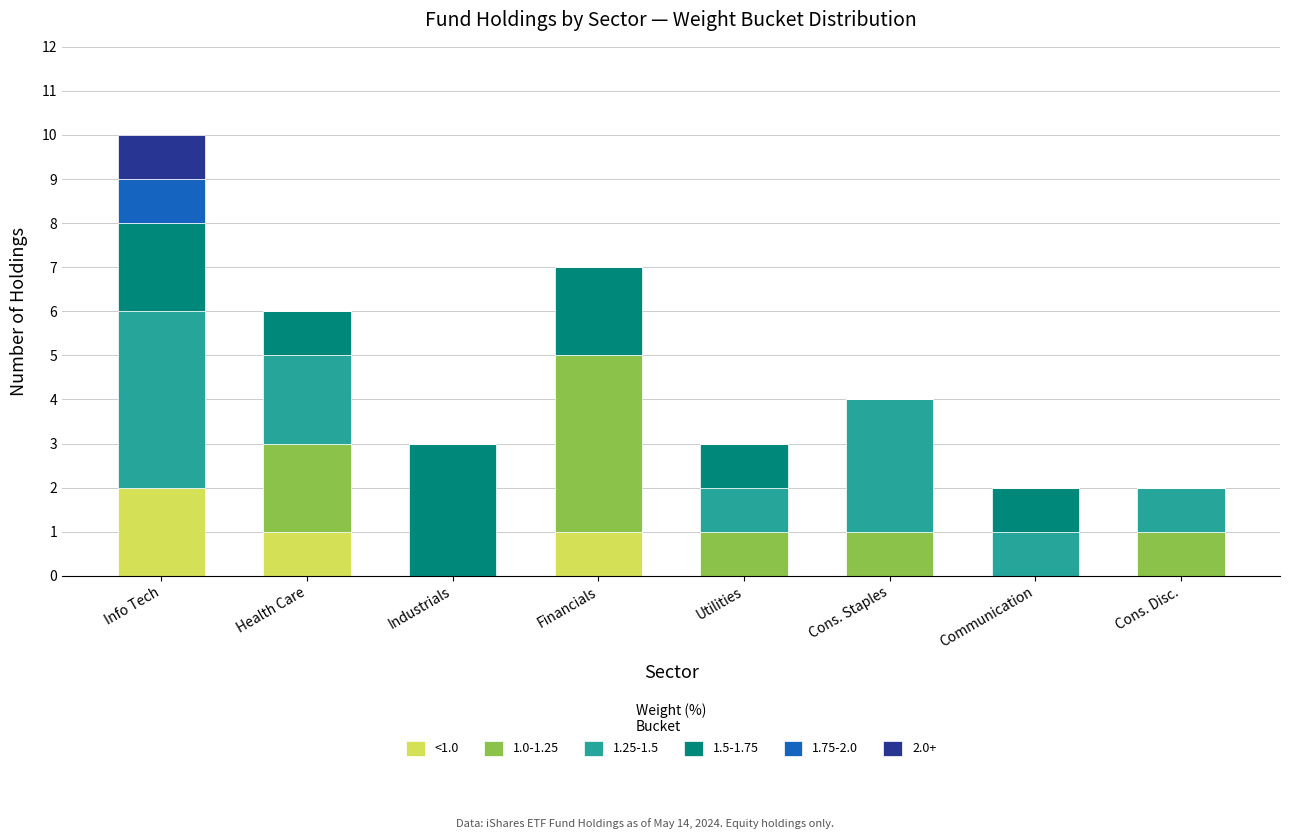

The <1.0 series shows 1 at Communication. True or false?

False